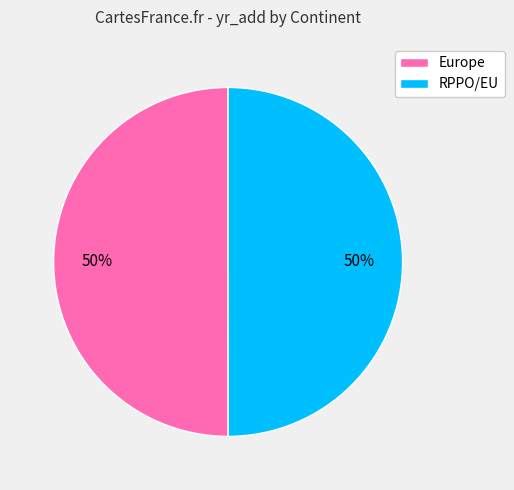

How many segments does this pie chart have?

2